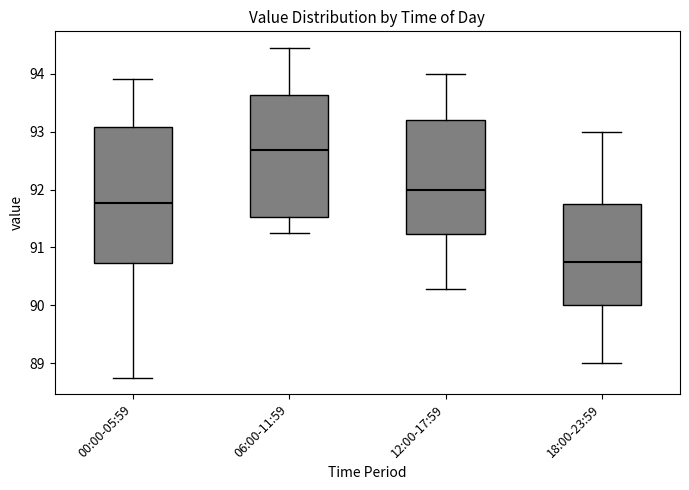

Comparing the boxes themselves (not the whiskers), which one is the tallest?

00:00-05:59